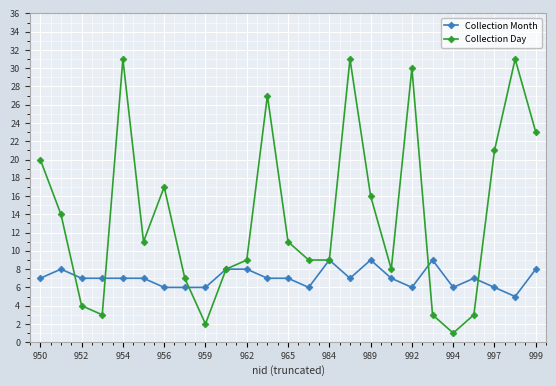

Does the chart have visible grid lines?

Yes